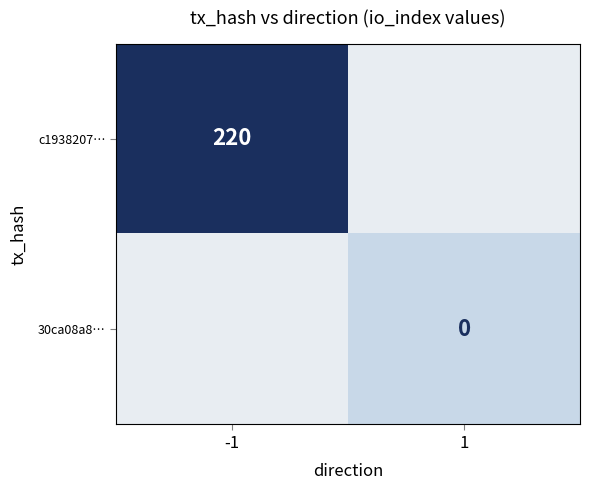

The value of c1938207… at -1 is 220. True or false?

True